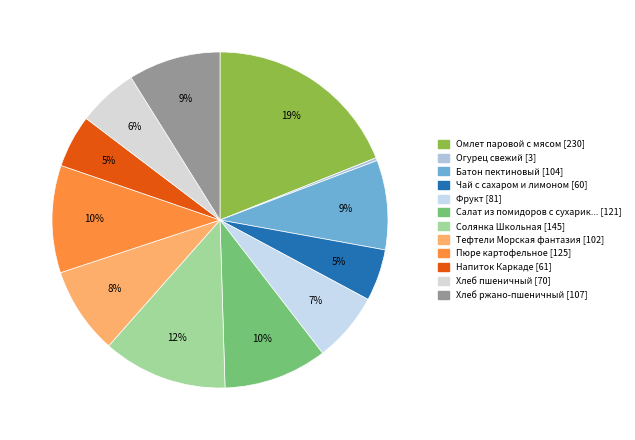

How many segments does this pie chart have?

12